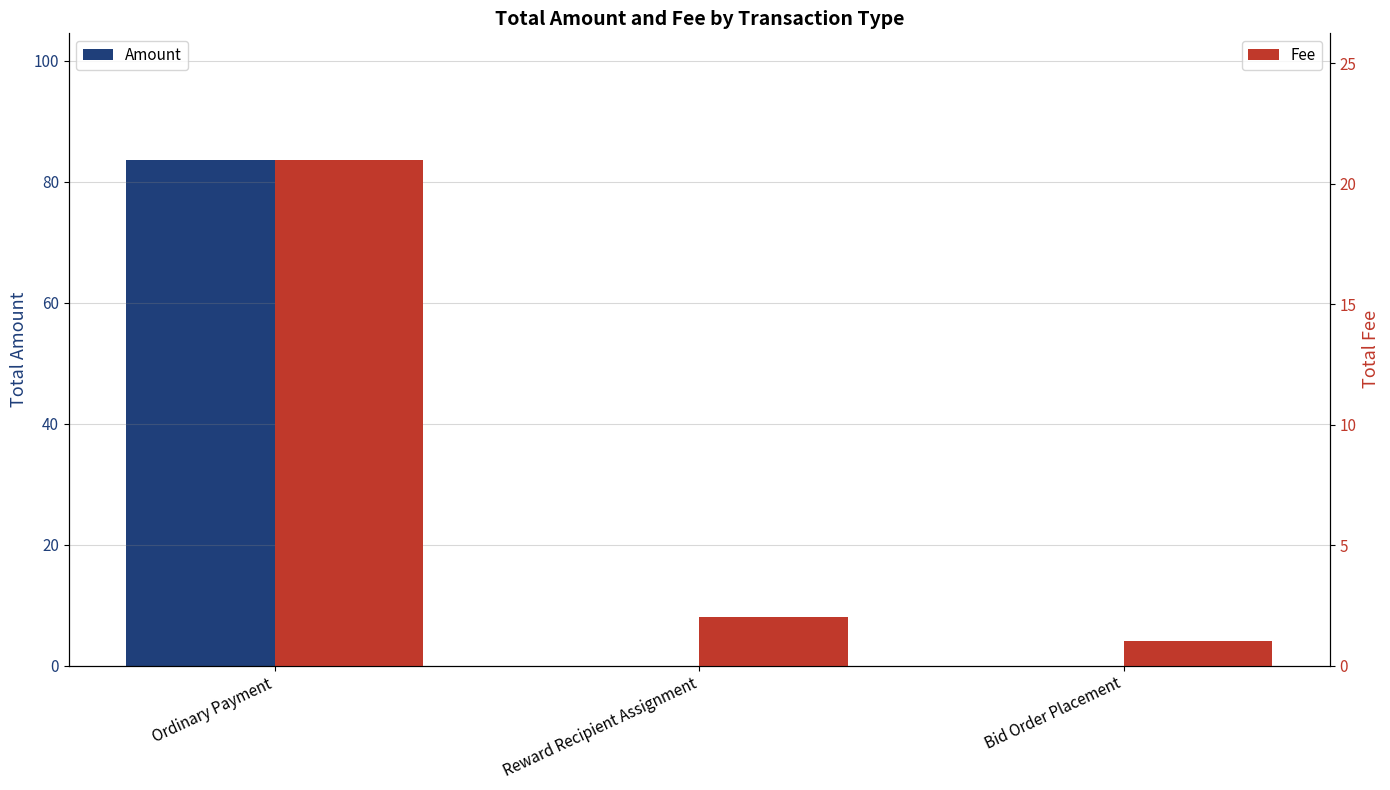

Reading left to right, what are all the values shown in this chart?

Amount: Ordinary Payment=83.6	Reward Recipient Assignment=0.0	Bid Order Placement=0.0
Fee: Ordinary Payment=21.0	Reward Recipient Assignment=2.0	Bid Order Placement=1.0